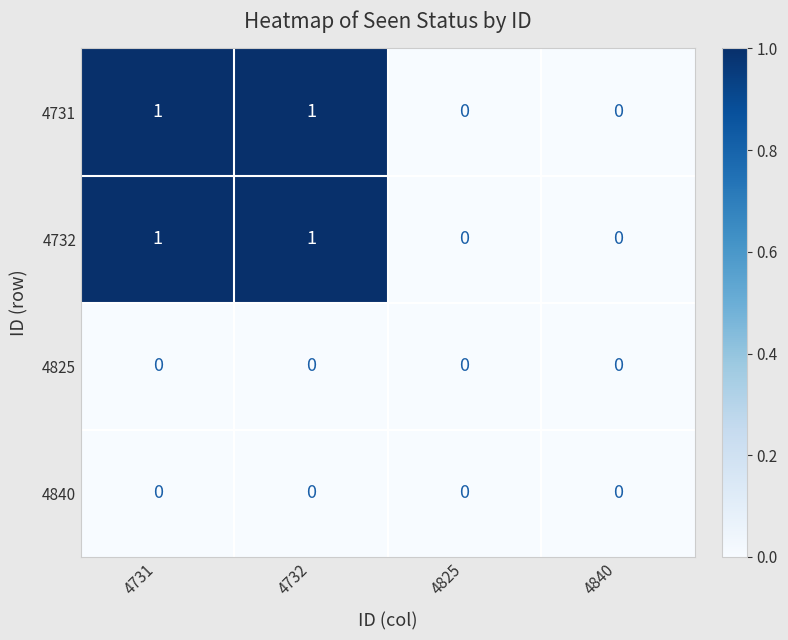

Reading left to right, what are all the values shown in this chart?

4731: 4731=1	4732=1	4825=0	4840=0
4732: 4731=1	4732=1	4825=0	4840=0
4825: 4731=0	4732=0	4825=0	4840=0
4840: 4731=0	4732=0	4825=0	4840=0